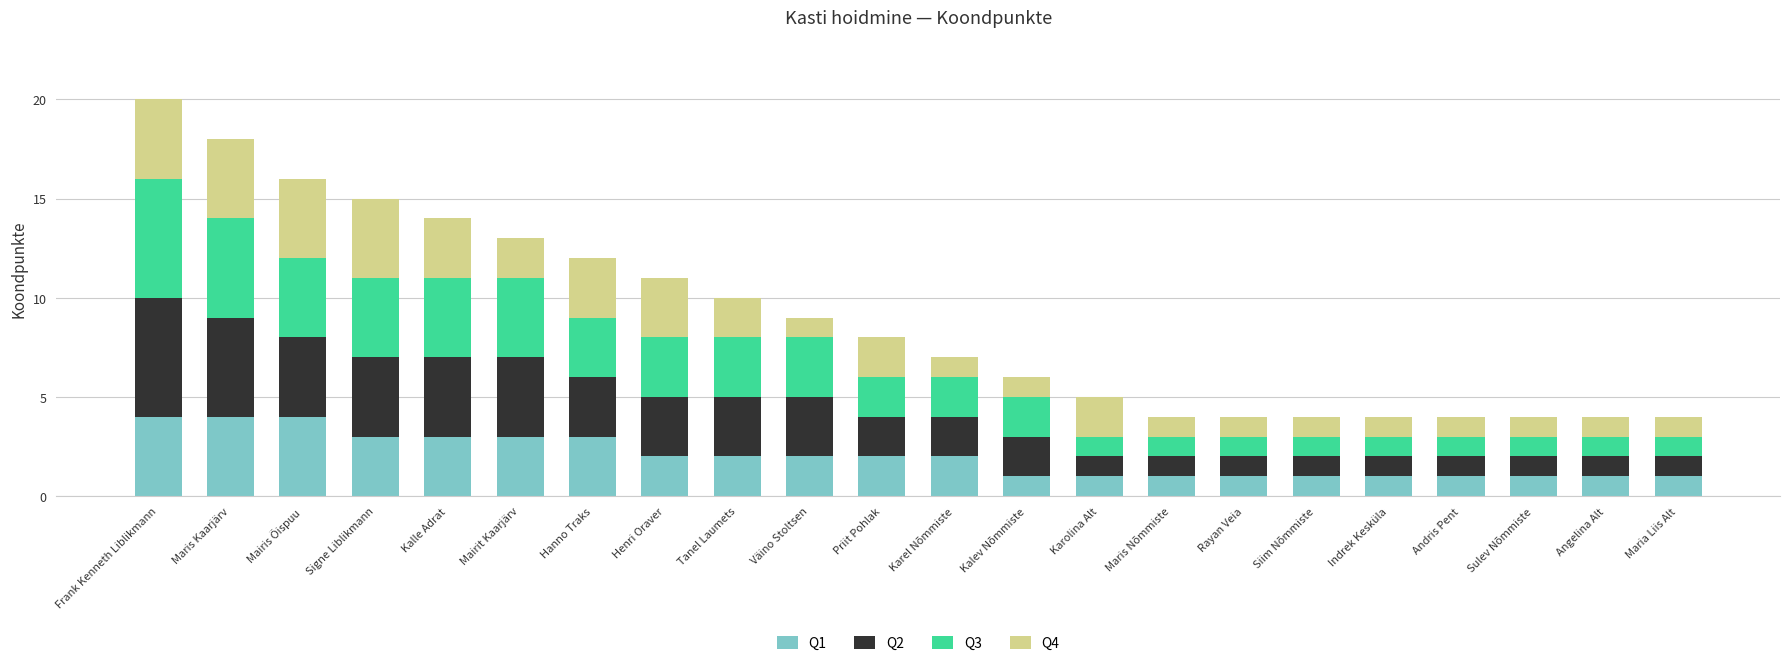

At which category is the sum across all series the highest?

Frank Kenneth Liblikmann